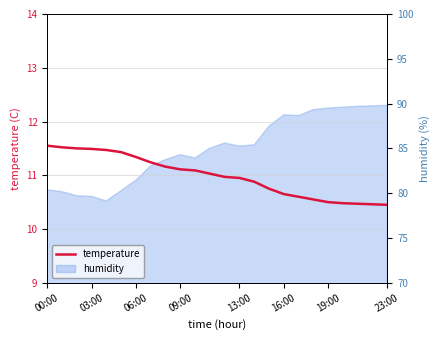

What is the difference between the values at 20 and 17?

0.1